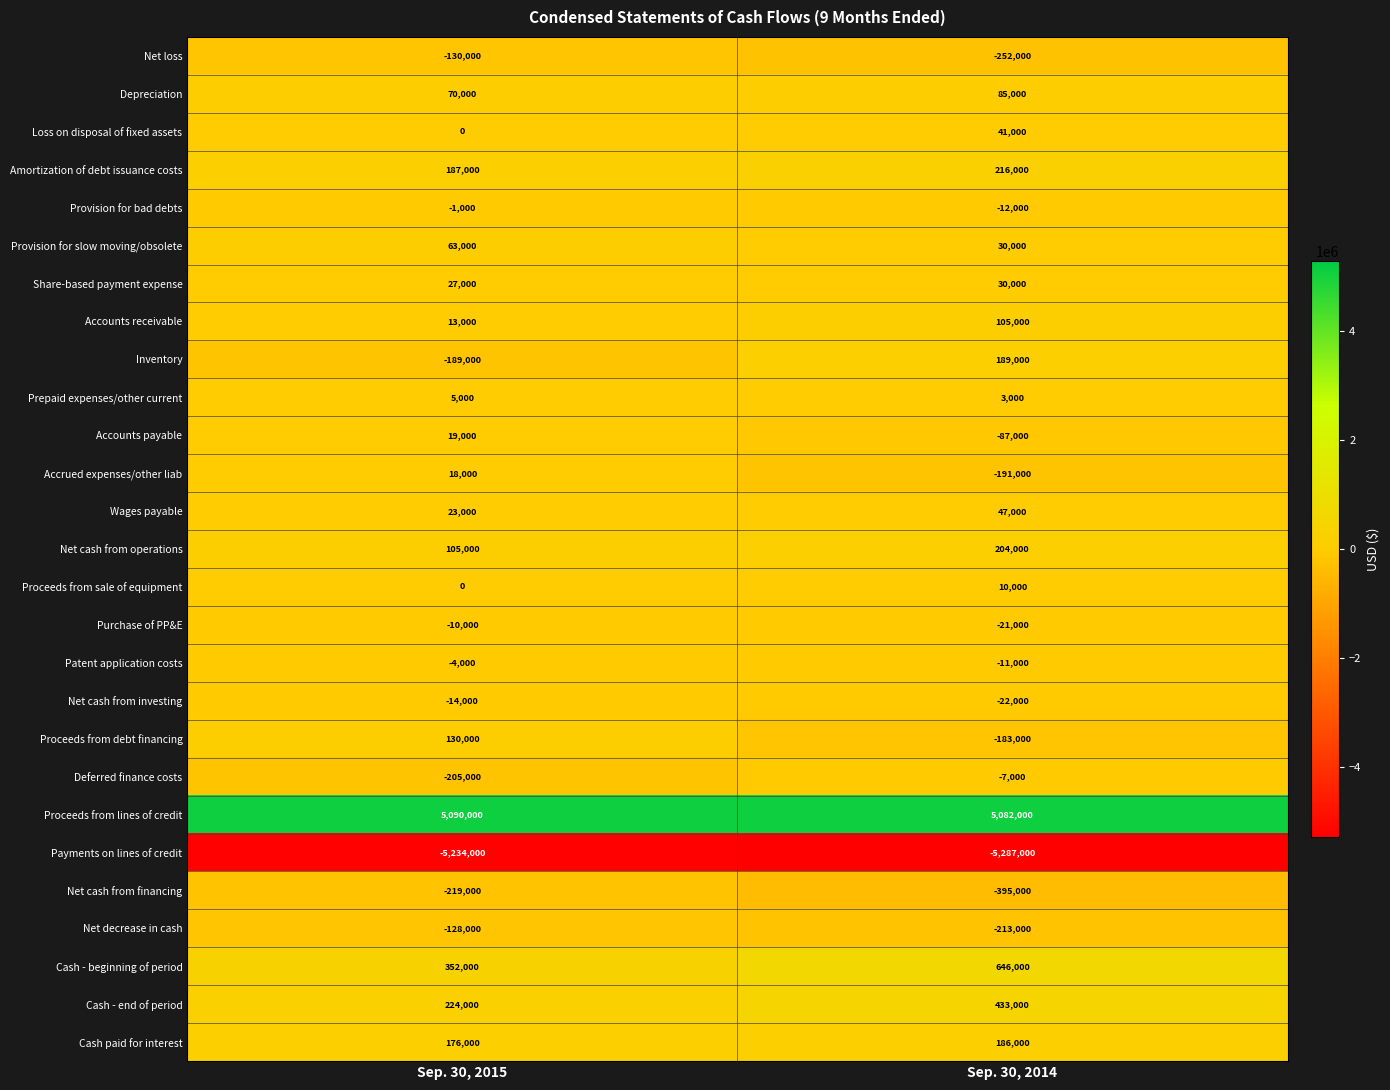

Rank the categories by Inventory value from highest to lowest.

Sep. 30, 2014, Sep. 30, 2015